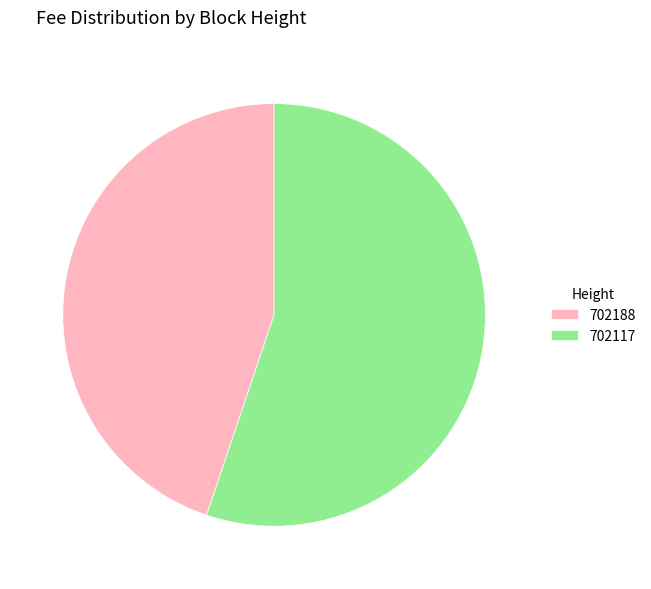

Do 702117 and 702188 together represent more than half of the pie?

Yes